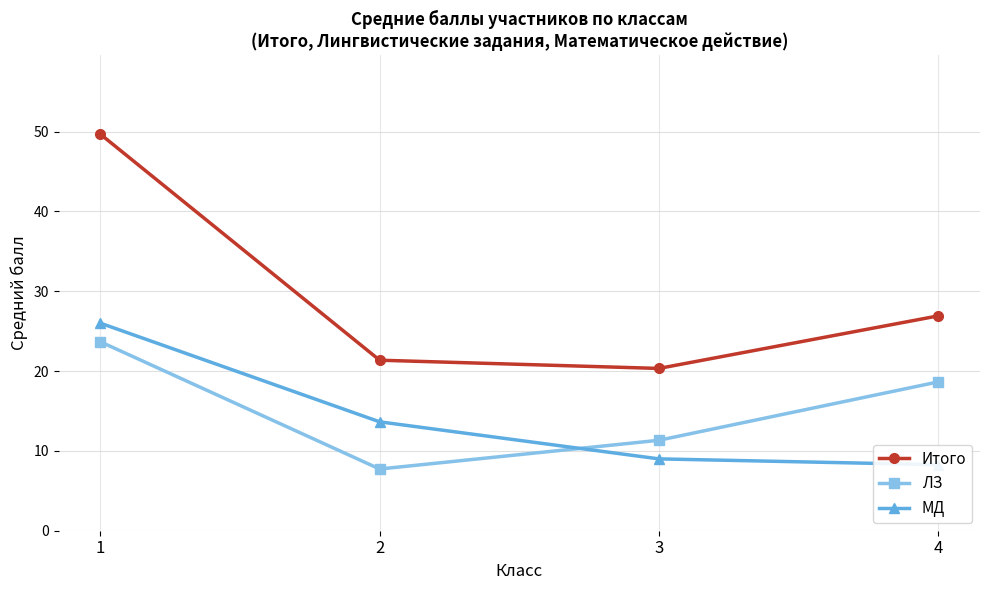

Which series has the widest spread of values?

Итого